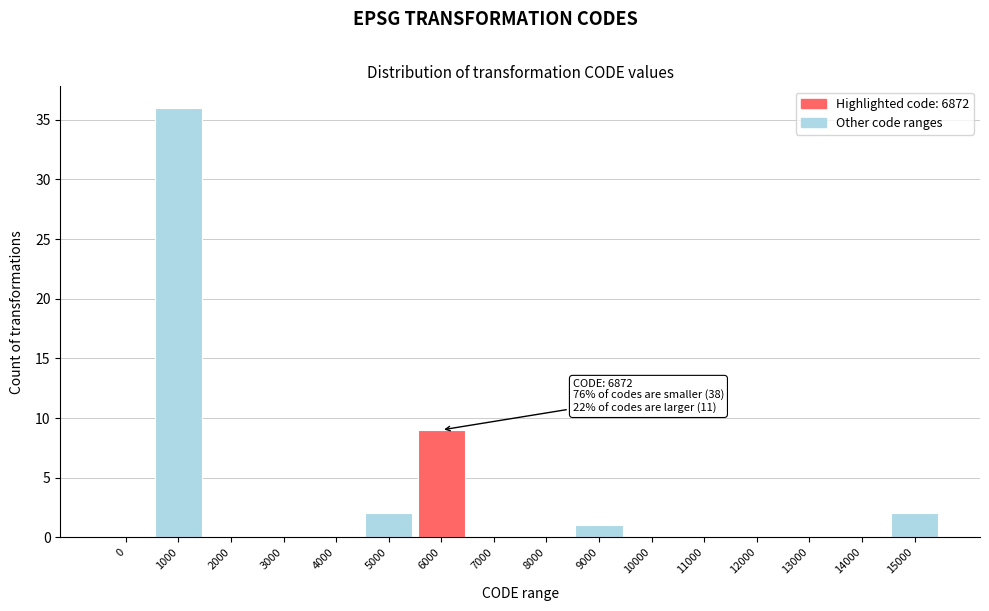

Reading left to right, extract all data points from this chart.

0=0	1000=36	2000=0	3000=0	4000=0	5000=2	6000=9	7000=0	8000=0	9000=1	10000=0	11000=0	12000=0	13000=0	14000=0	15000=2